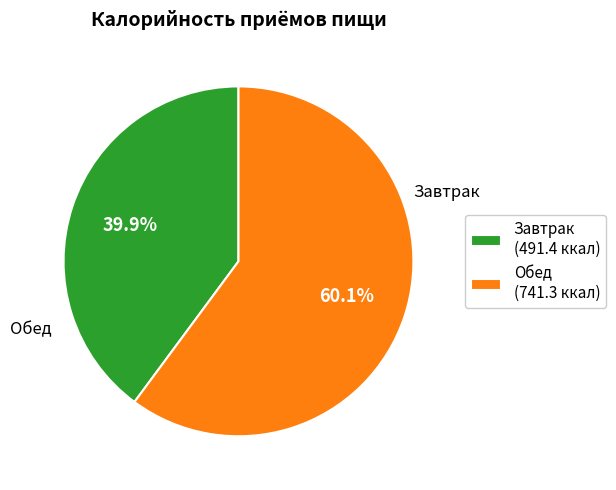

How many slices are in this pie chart?

2